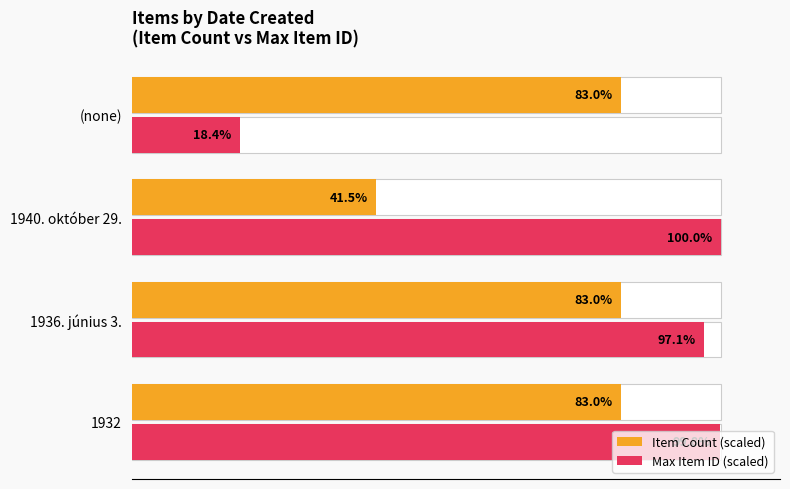

What is the minimum value shown in the chart?

18.4